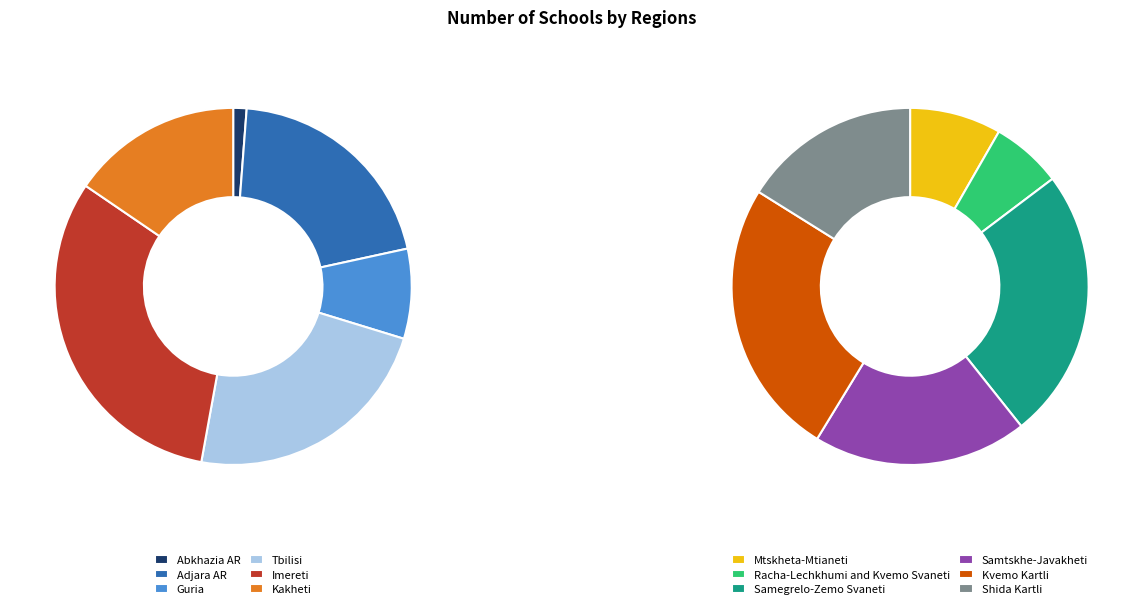

To the nearest percent, what is the difference between the largest and smallest slice percentages?

16%